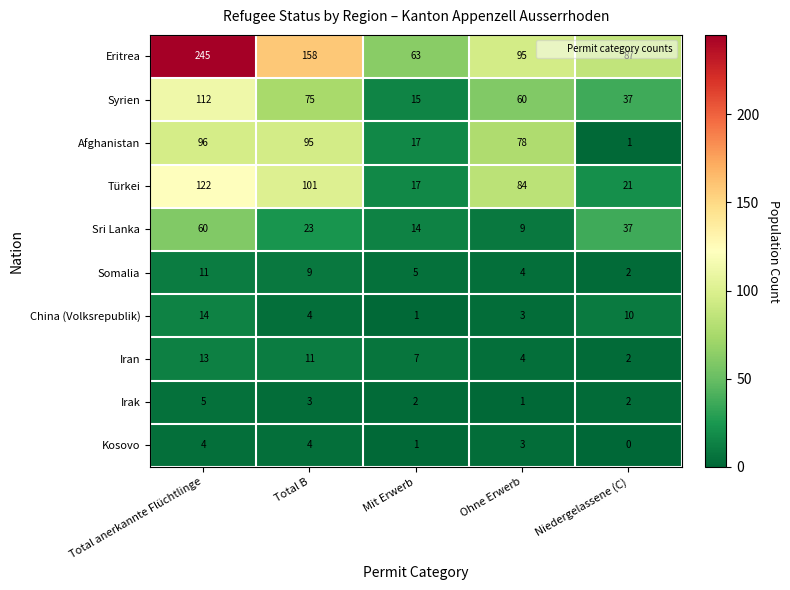

Count the number of data series in this chart.

10